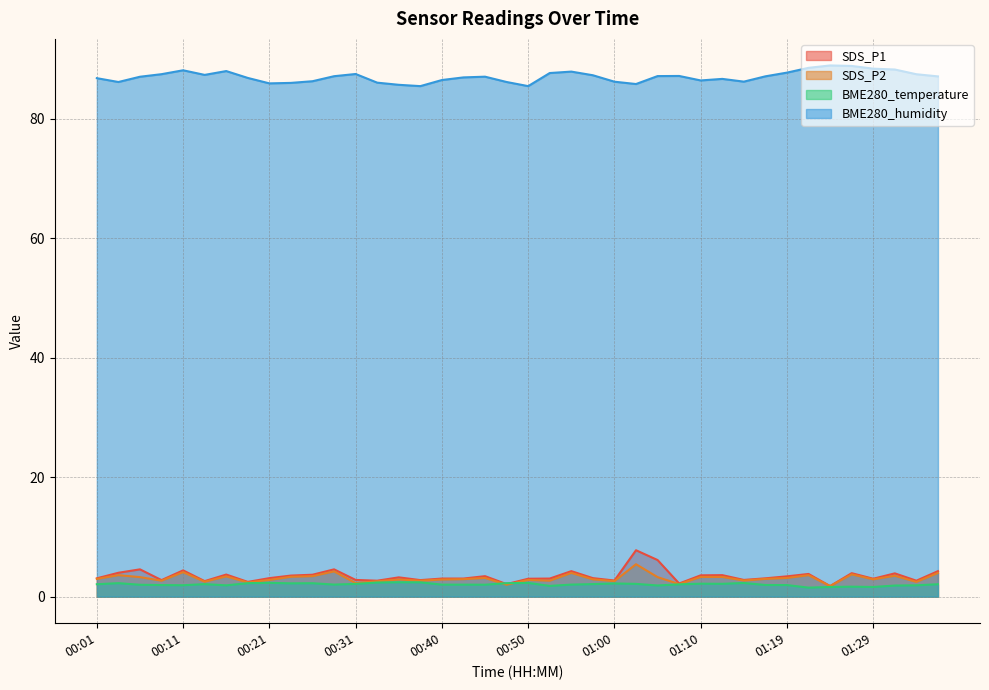

The value of BME280_temperature at 00:13 is 3.2. True or false?

False